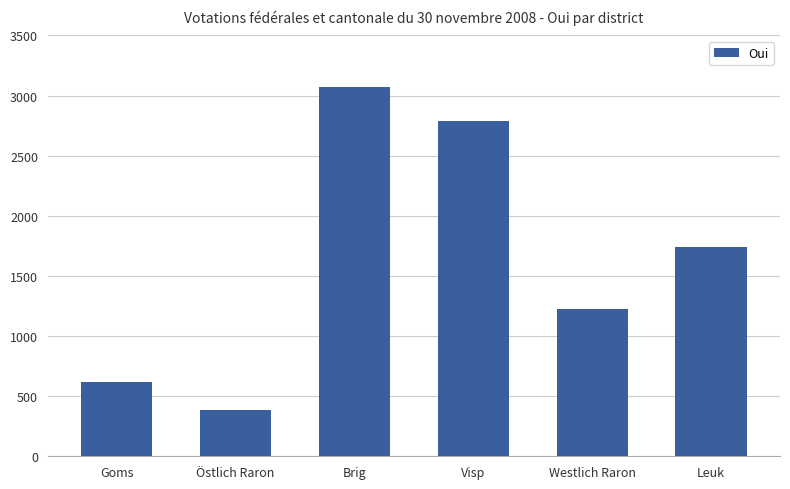

What is the label of the 6th bar from the left?

Leuk